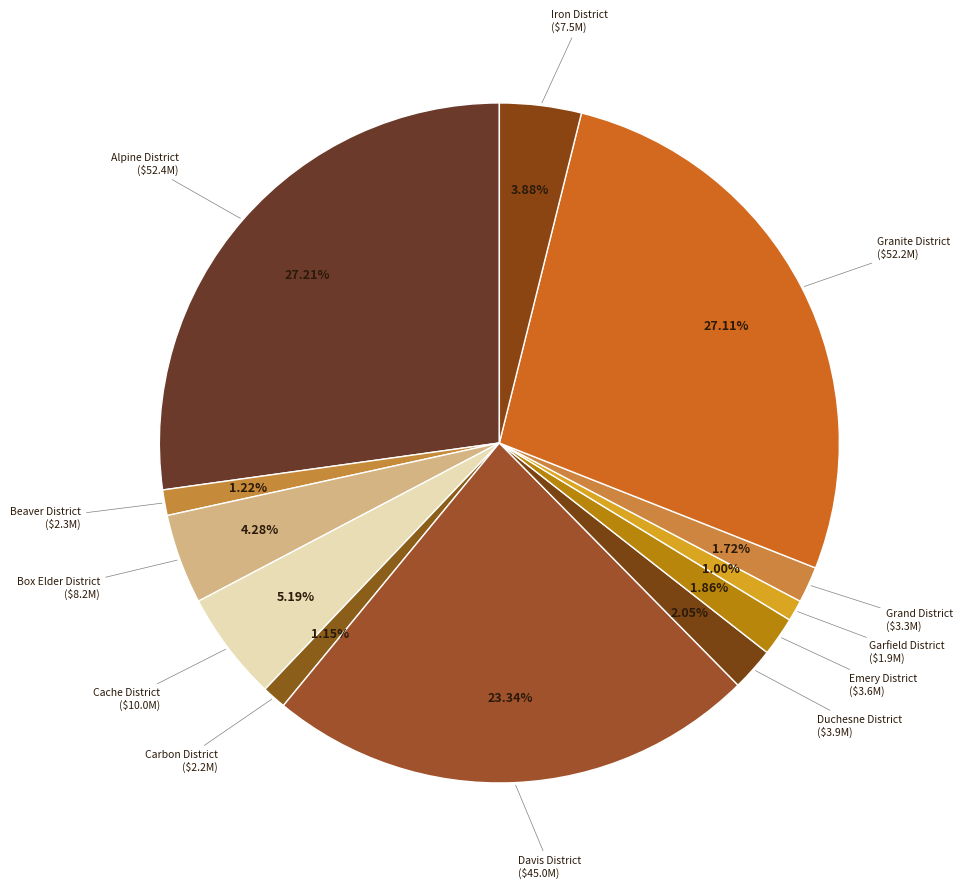

Do Alpine District and Grand District together represent more than half of the pie?

No